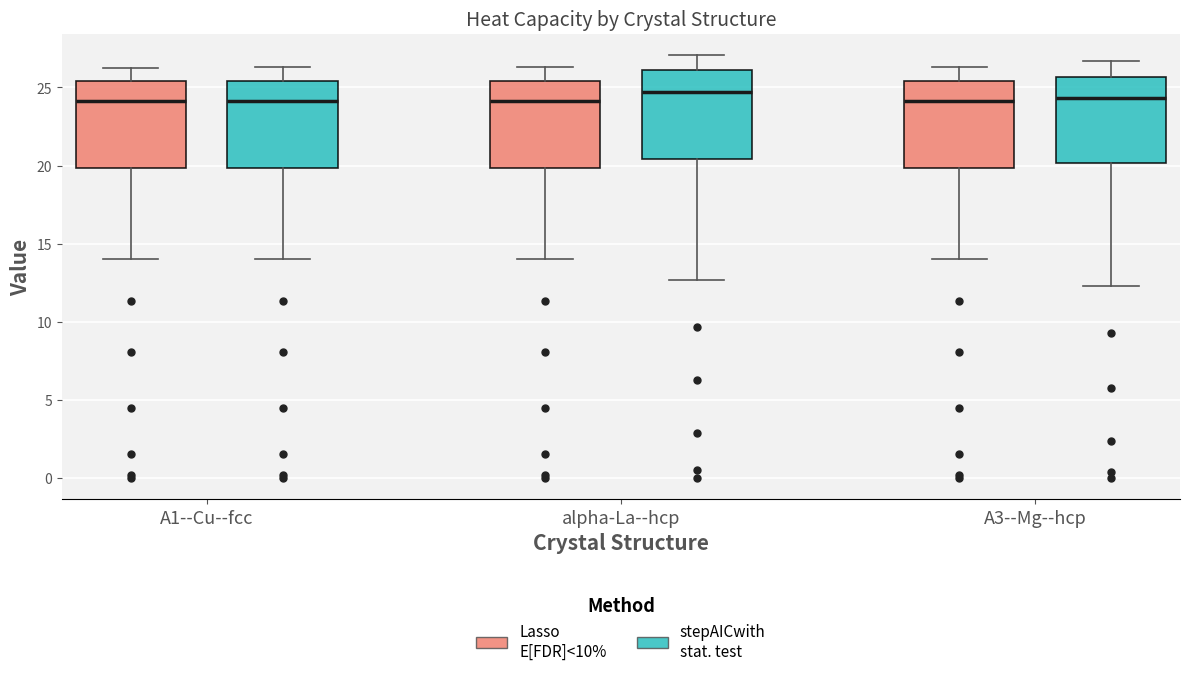

Reading left to right, transcribe this box plot: for each box, give where its median line is, the range the box spans, and where its two whiskers end, as read against the y-axis. The values are not printed on the chart, so give them approximately, as read against the axis.

A1--Cu--fcc (Lasso E[FDR]<10%): median 24.0, box 20.0 to 25.5, whiskers 14.0 to 26.5
A1--Cu--fcc (stepAICwith stat. test): median 24.0, box 20.0 to 25.5, whiskers 14.0 to 26.5
alpha-La--hcp (Lasso E[FDR]<10%): median 24.0, box 20.0 to 25.5, whiskers 14.0 to 26.5
alpha-La--hcp (stepAICwith stat. test): median 24.5, box 20.5 to 26.0, whiskers 12.5 to 27.0
A3--Mg--hcp (Lasso E[FDR]<10%): median 24.0, box 20.0 to 25.5, whiskers 14.0 to 26.5
A3--Mg--hcp (stepAICwith stat. test): median 24.5, box 20.0 to 25.5, whiskers 12.5 to 26.5